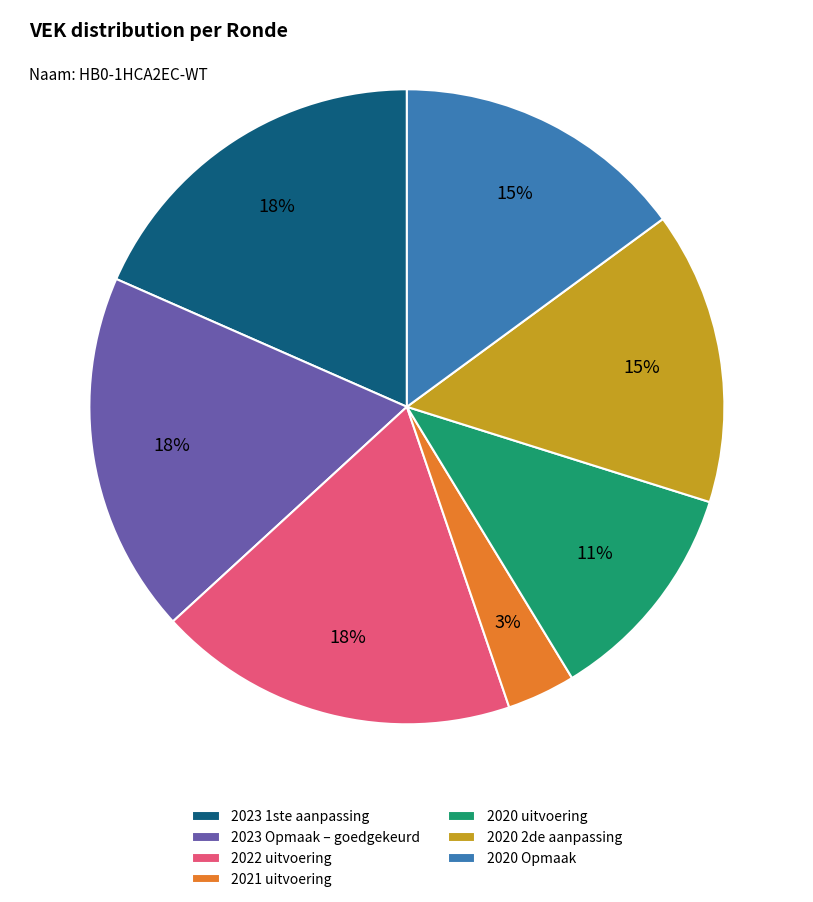

To the nearest percent, what portion does 2023 1ste aanpassing represent?

18%